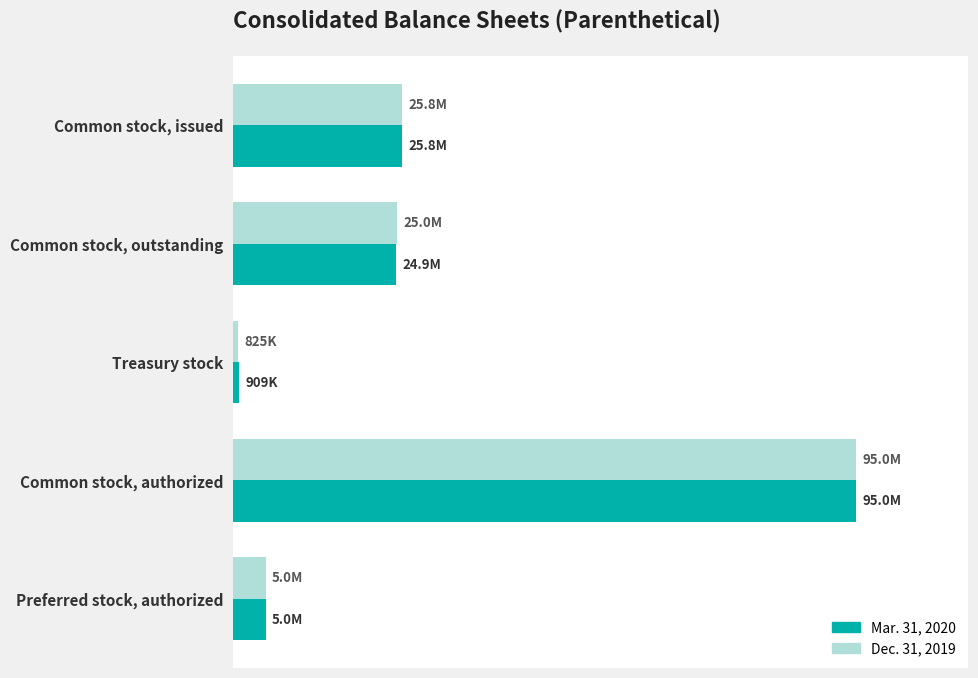

Reading left to right, transcribe all the data shown in this chart.

Mar. 31, 2020: 25802000	24893000	909000	95000000	5000000
Dec. 31, 2019: 25802000	24977000	825000	95000000	5000000